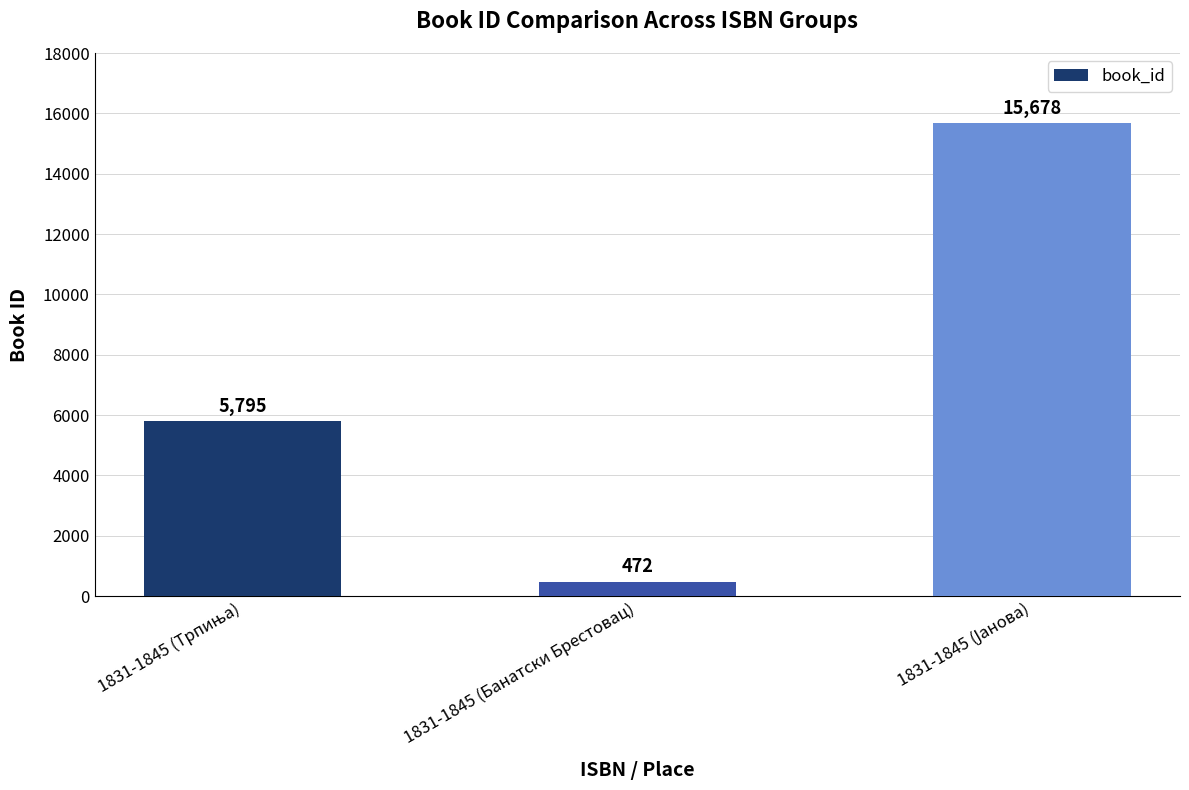

Reading left to right, what are all the values shown in this chart?

5795	472	15678